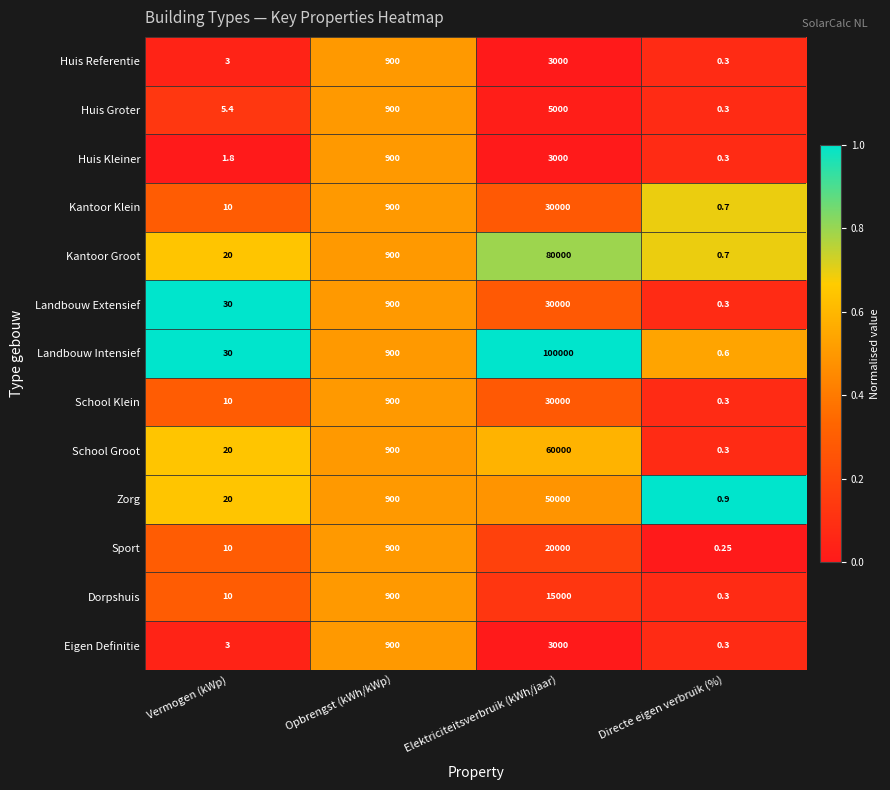

Rank the categories by Eigen Definitie value from highest to lowest.

Elektriciteitsverbruik (kWh/jaar), Opbrengst (kWh/kWp), Vermogen (kWp), Directe eigen verbruik (%)